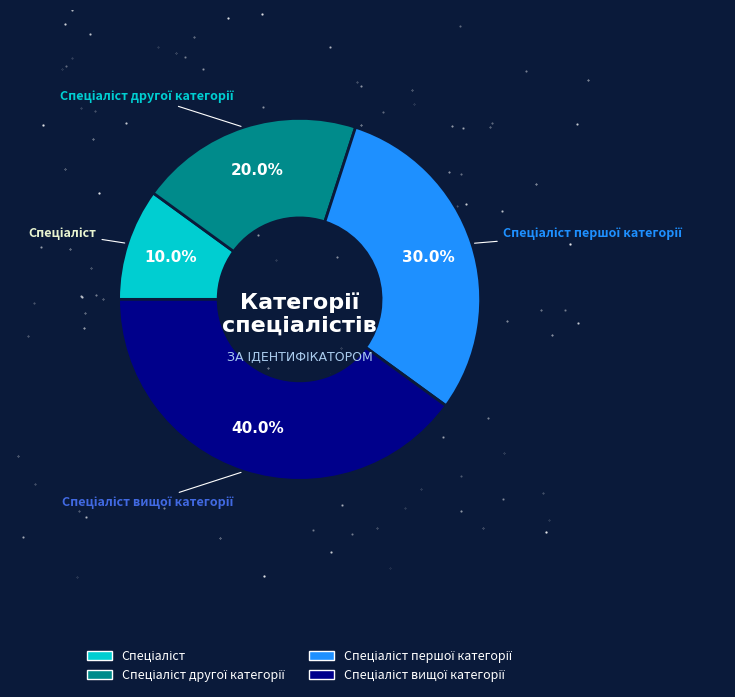

Does any single category account for the majority?

No